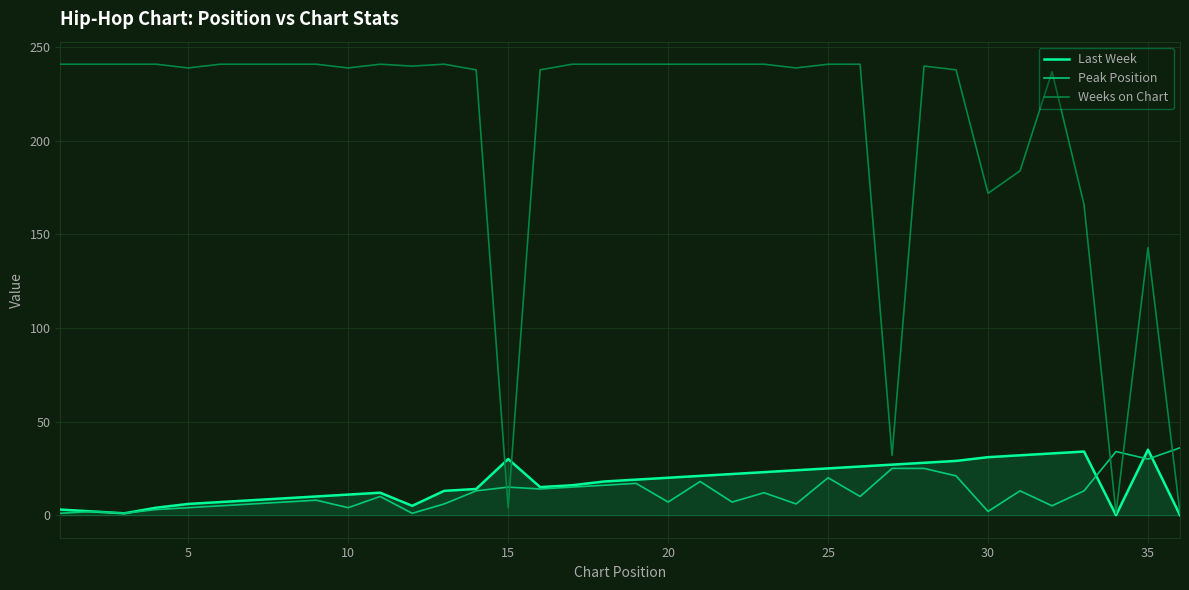

How many lines are shown in the chart?

3